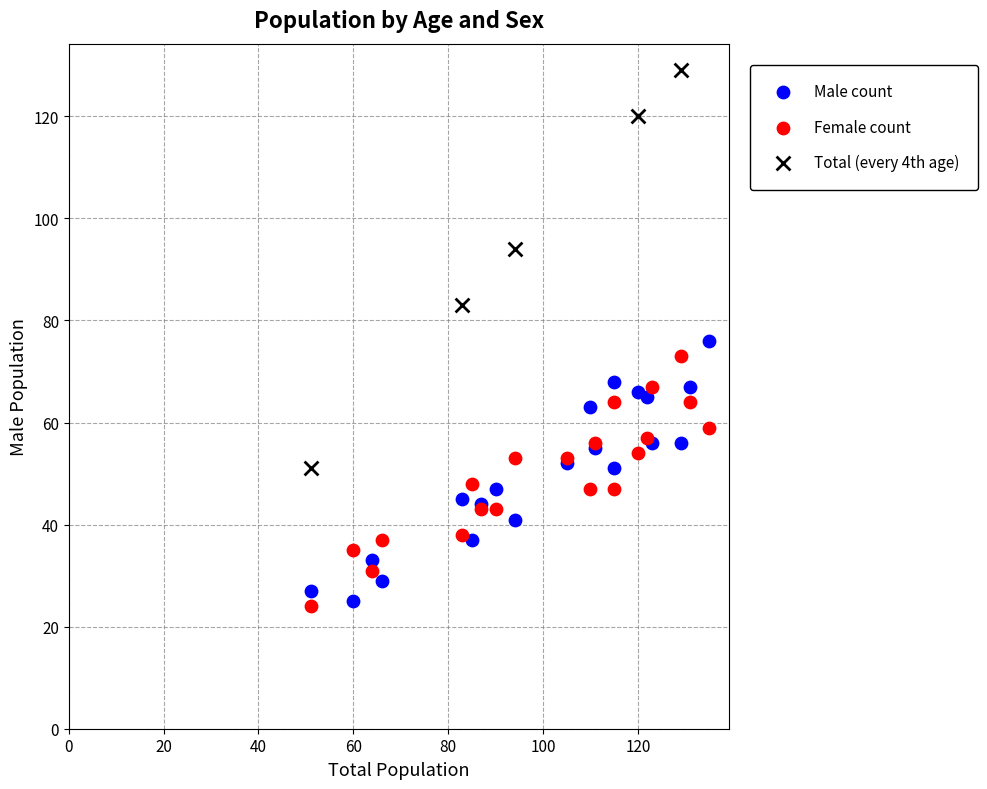

Which series reaches the maximum Y coordinate?

Total (every 4th age)